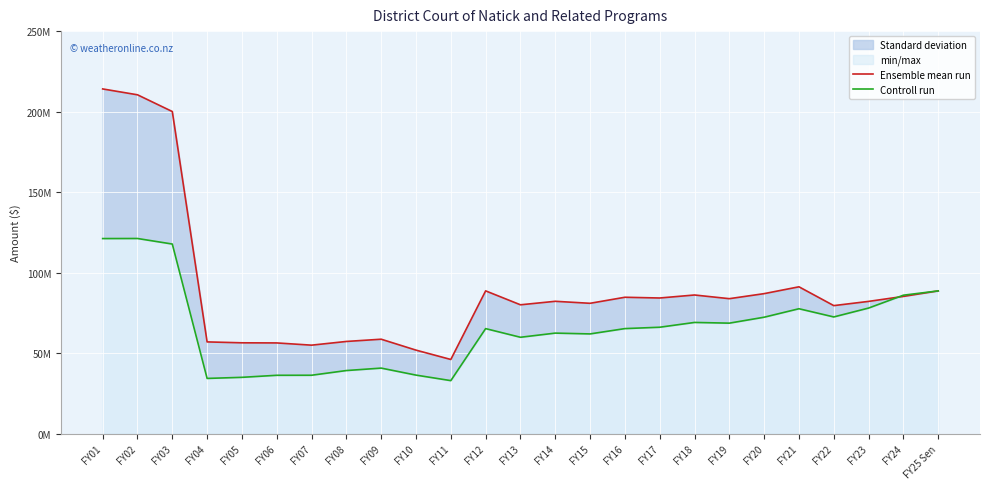

List the series in order of their overall mean, lowest first.

Controll run, Ensemble mean run